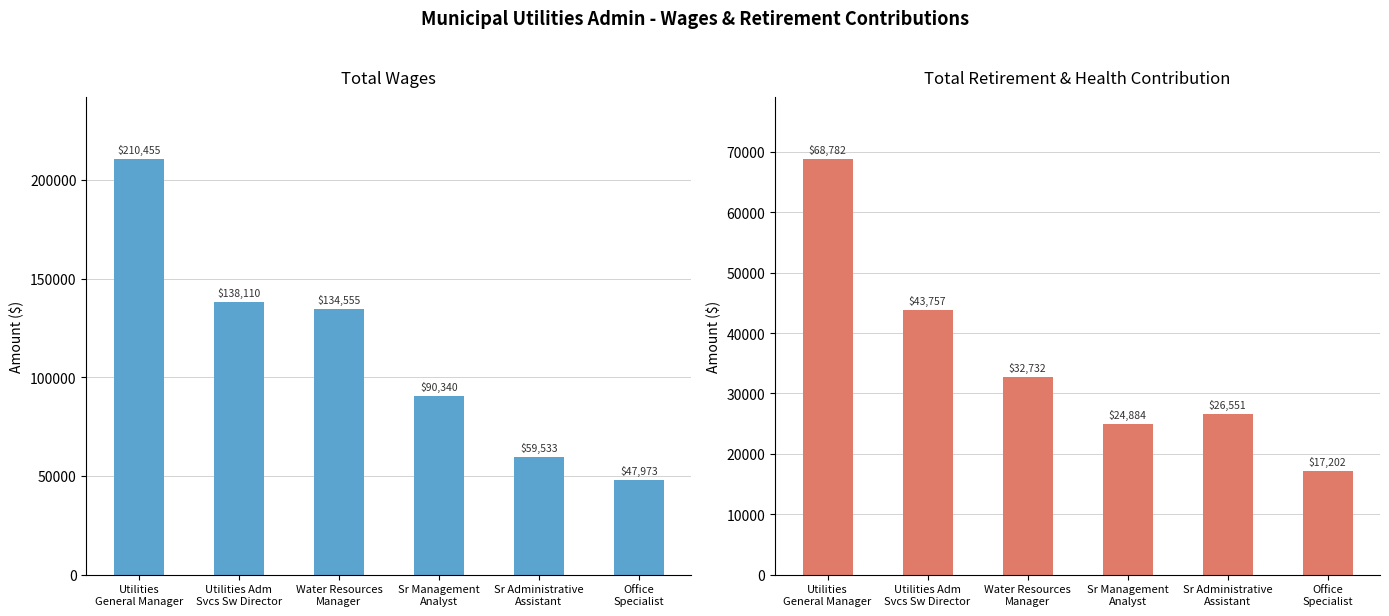

What is the difference between the maximum and second lowest values in the Total Retirement & Health Contribution series?

43898